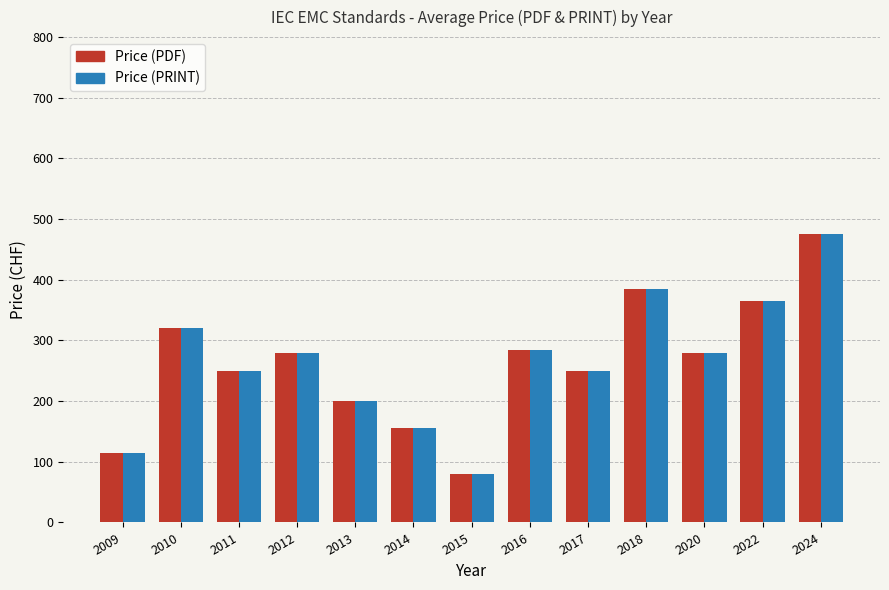

Does the chart contain stacked bars?

No